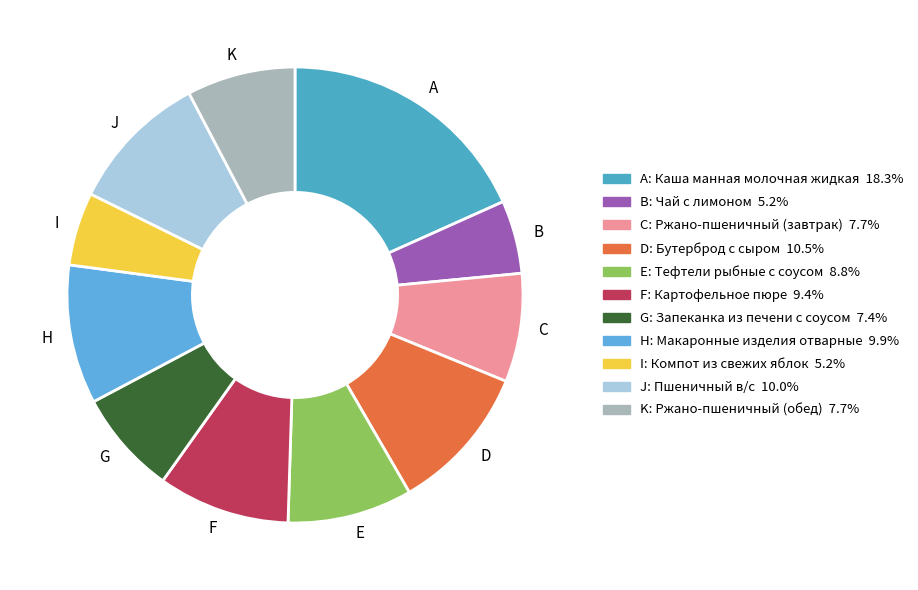

Combined, do F and I account for over 50%?

No